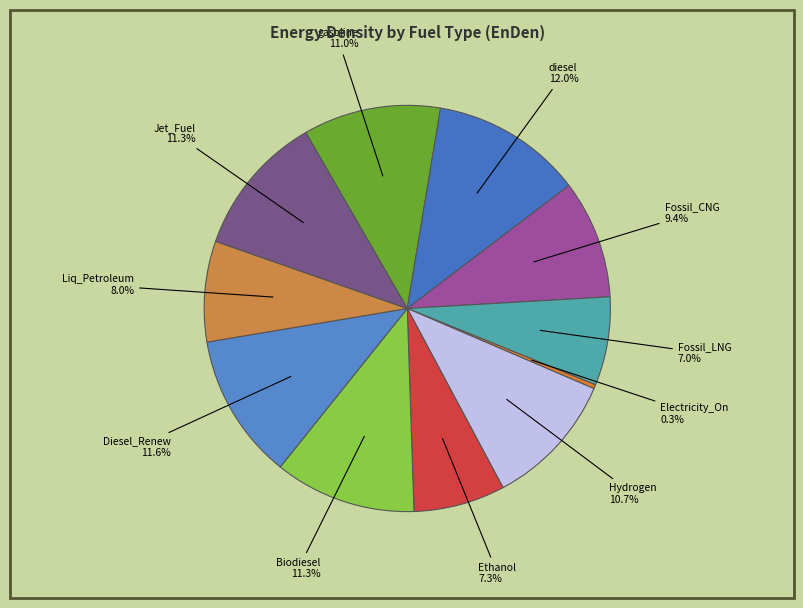

Which slice is the largest?

diesel